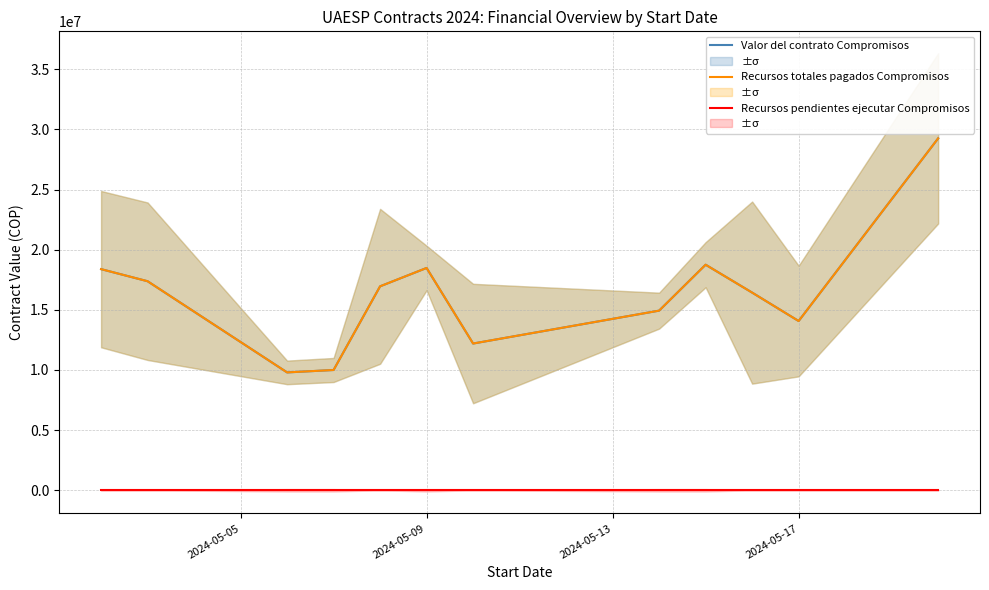

True or false: Recursos pendientes ejecutar Compromisos and Recursos totales pagados Compromisos intersect in this chart.

False